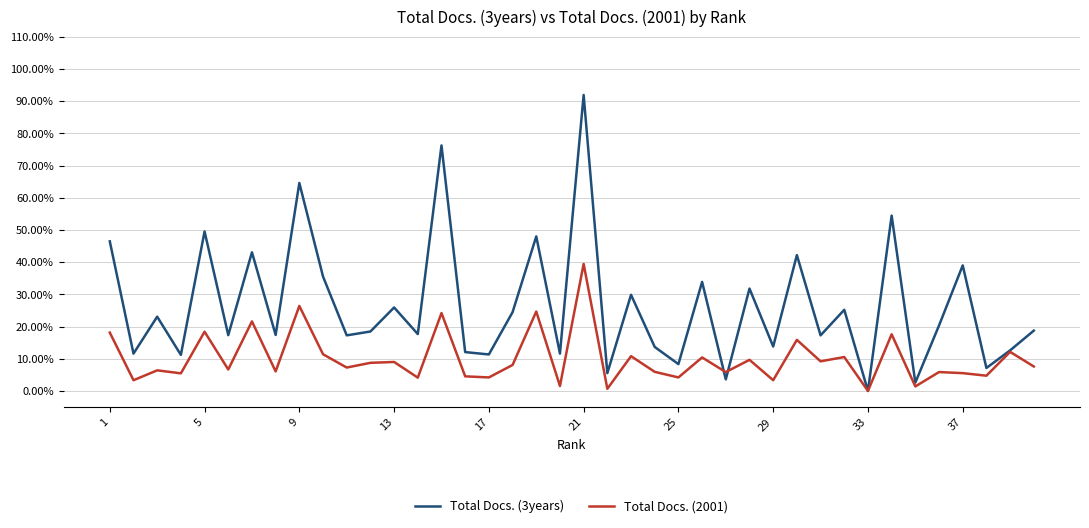

What is the average value of the Total Docs. (2001) series?

0.1